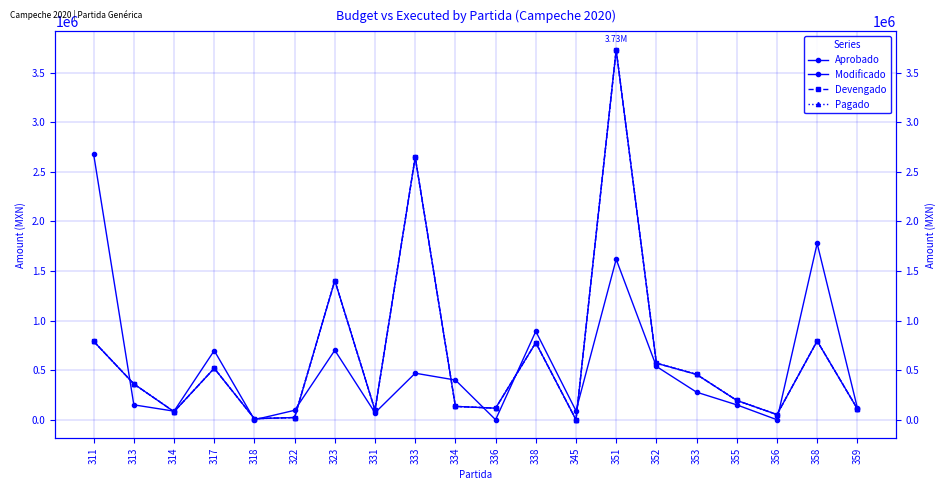

What is the difference between the maximum and minimum values in the Pagado series?

3728272.0